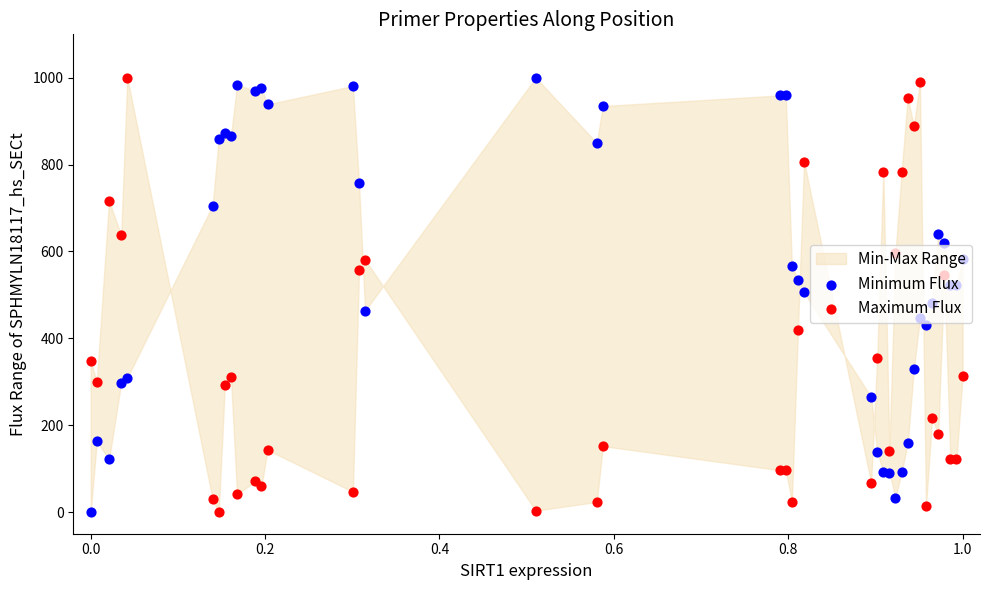

At how many categories does at least one series exceed 470?

34